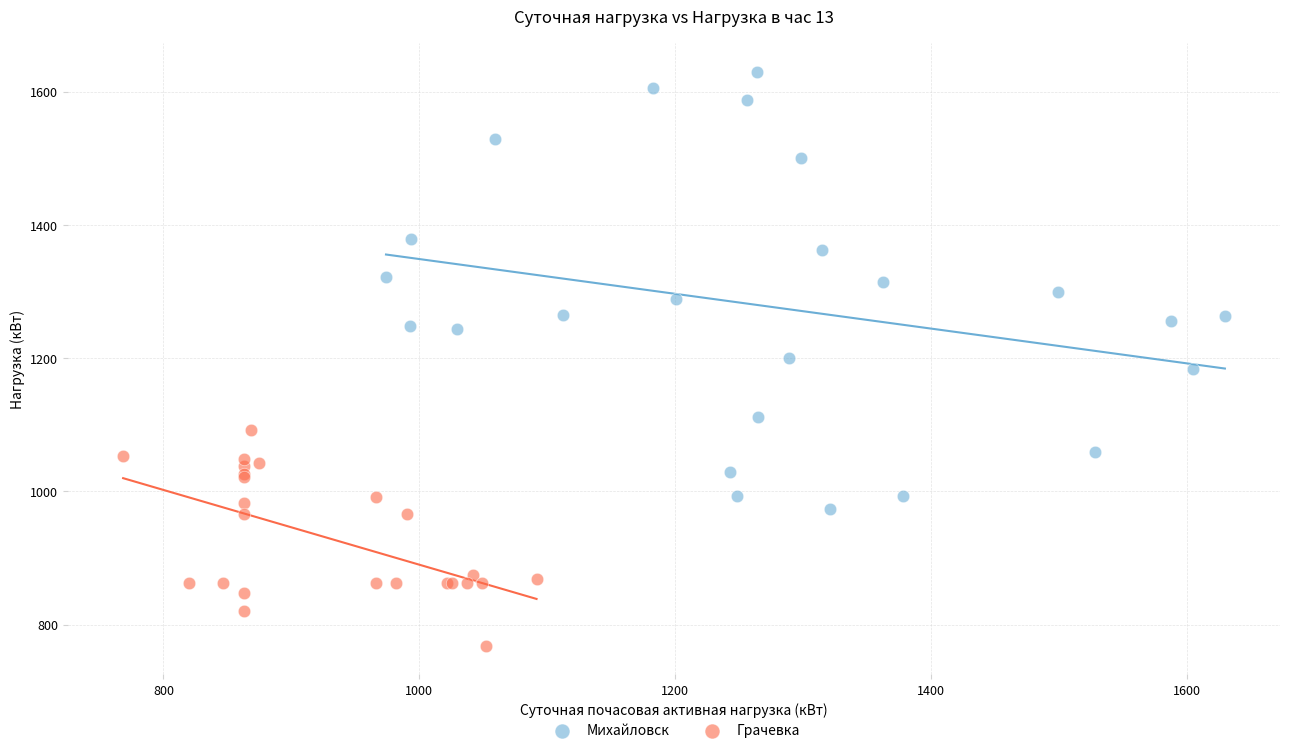

What are all the series names shown in the legend?

Михайловск, Грачевка